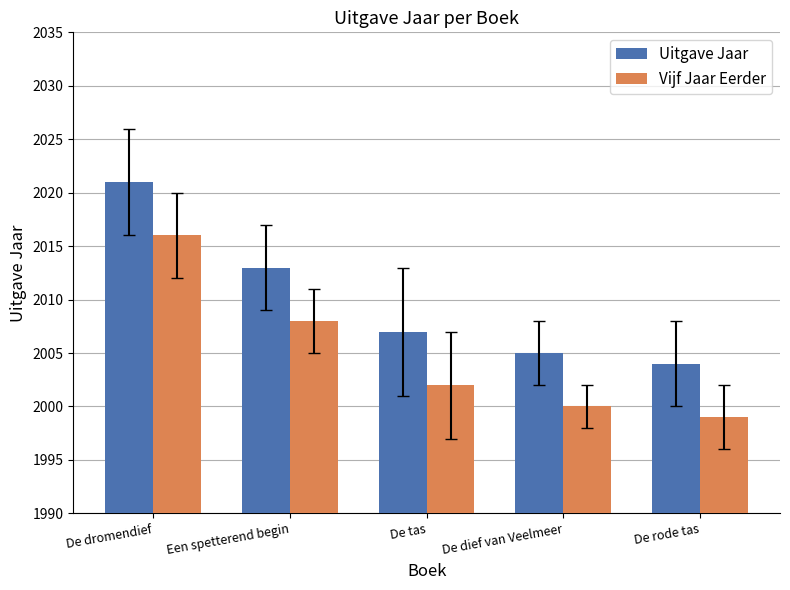

What is the sum of the Uitgave Jaar values at De dromendief and Een spetterend begin?

4034